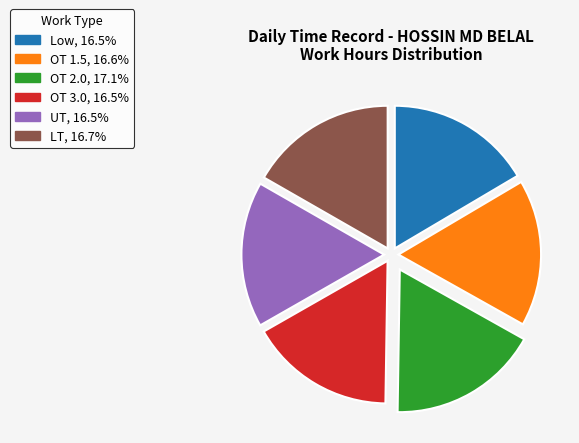

Does UT account for over 50% of the chart?

No